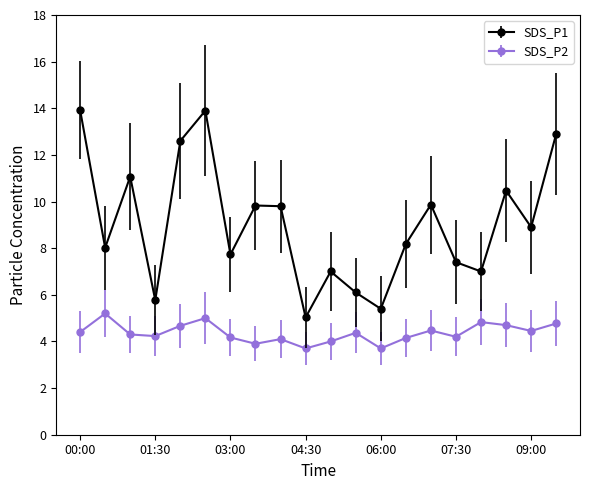

True or false: SDS_P1 has more than 0 points higher than both neighbors.

True